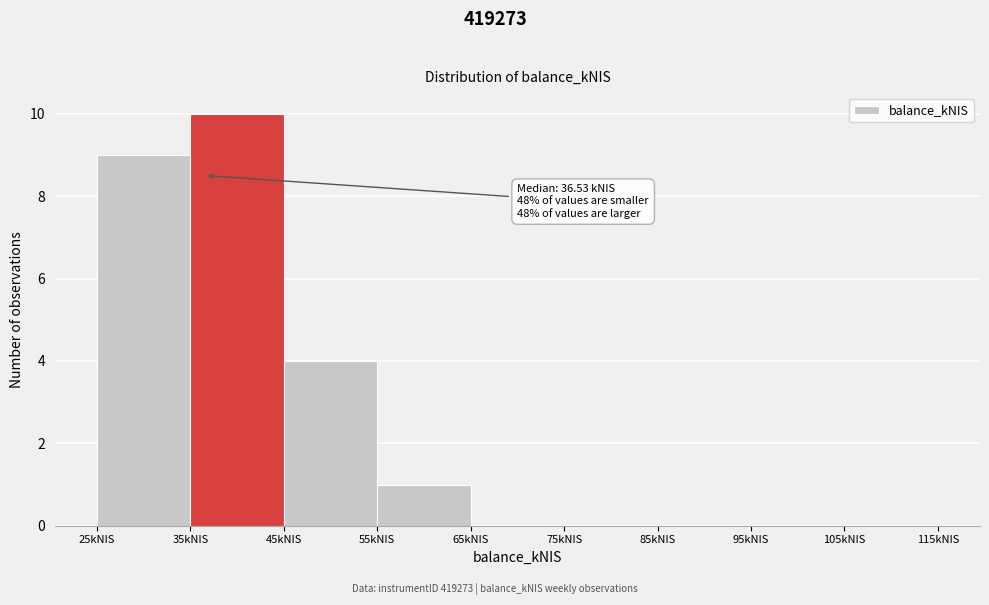

Over which range of the x-axis is the bar tallest?

35 to 45